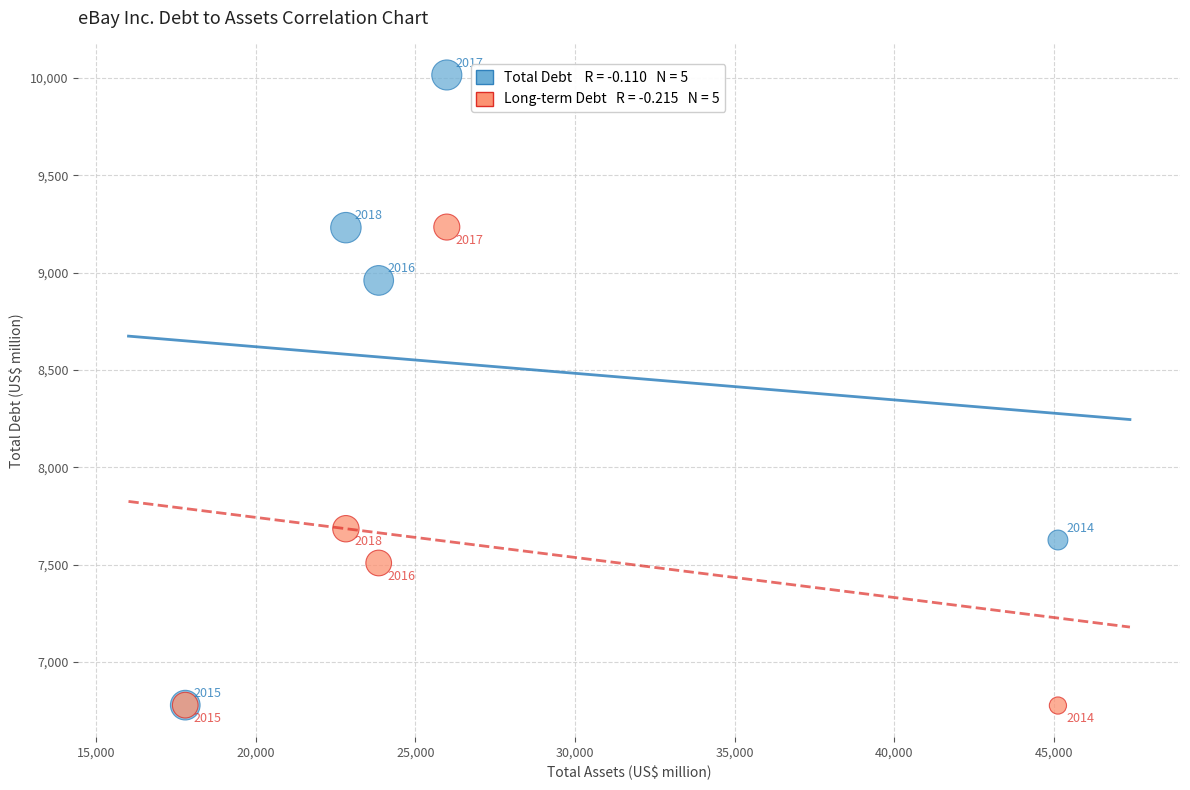

Across all series, what Y value is closest to 8396?

8960